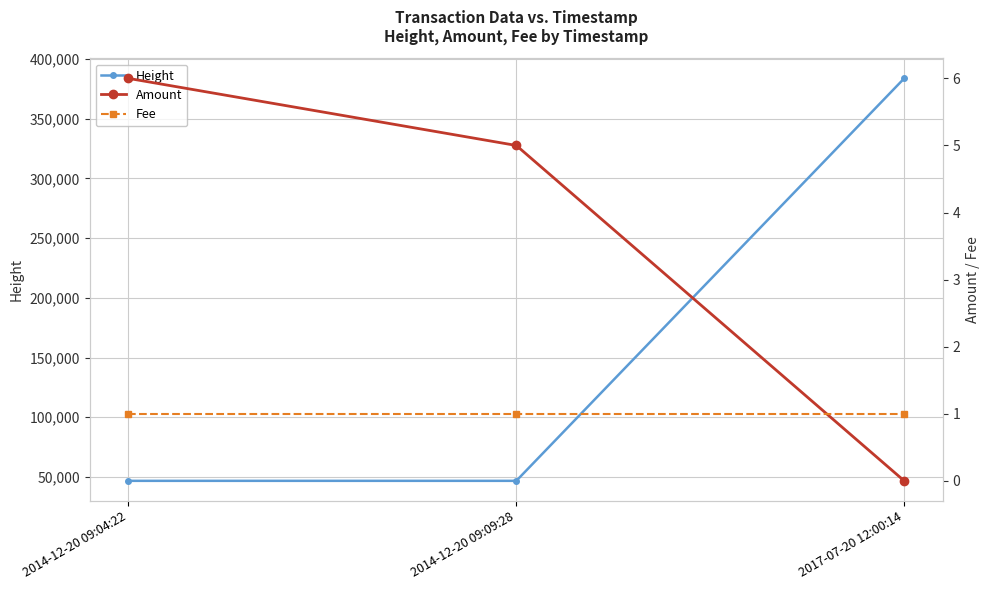

Is it true that Amount equals 6 at 2014-12-20 09:04:22?

True